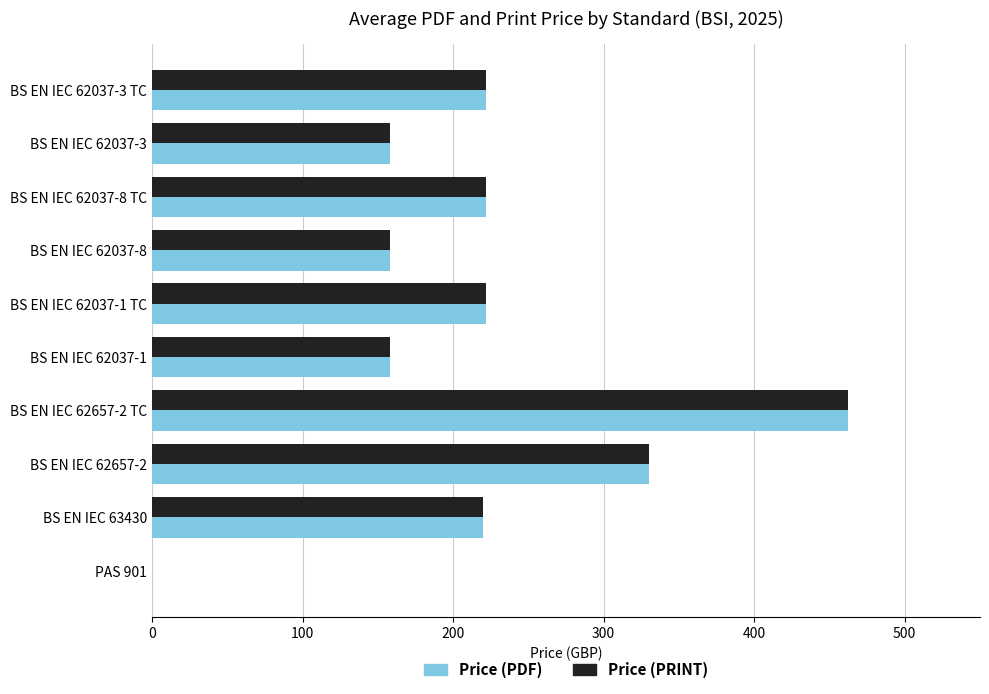

What is the maximum value shown in the chart?

462